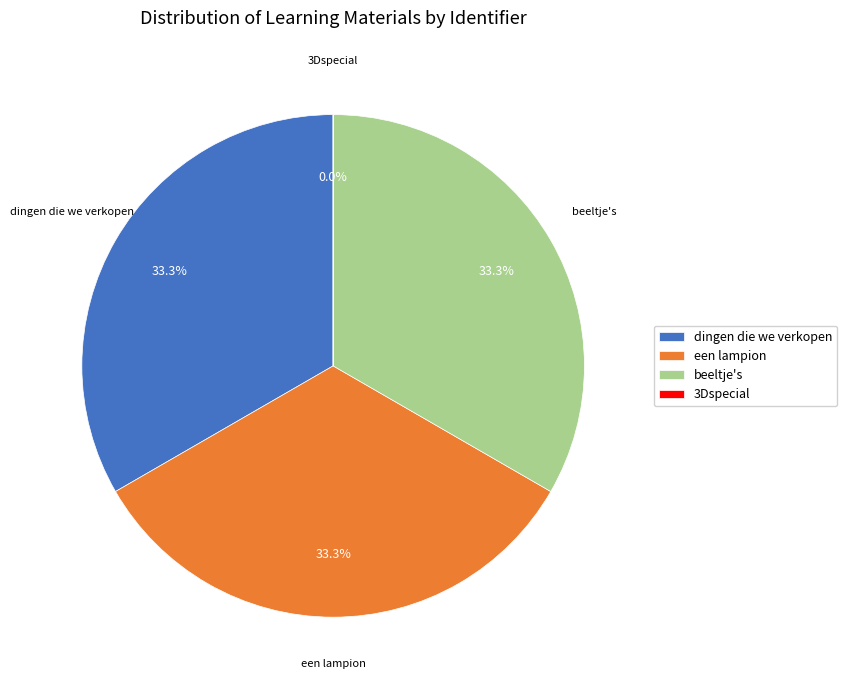

Which category has the biggest portion of the pie?

beeltje's